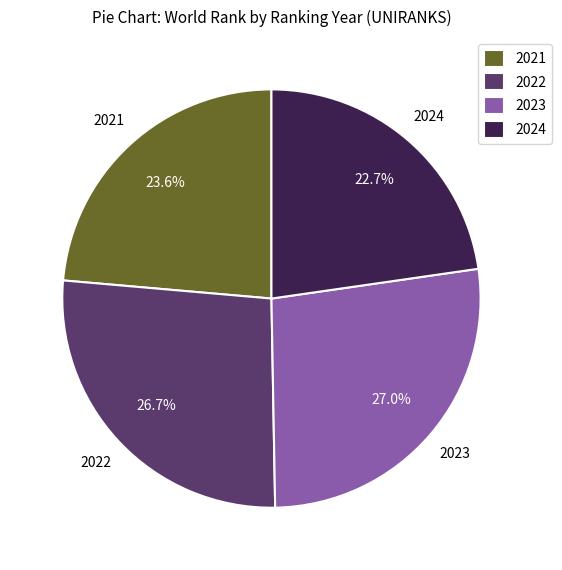

Which slice is the smallest?

2024